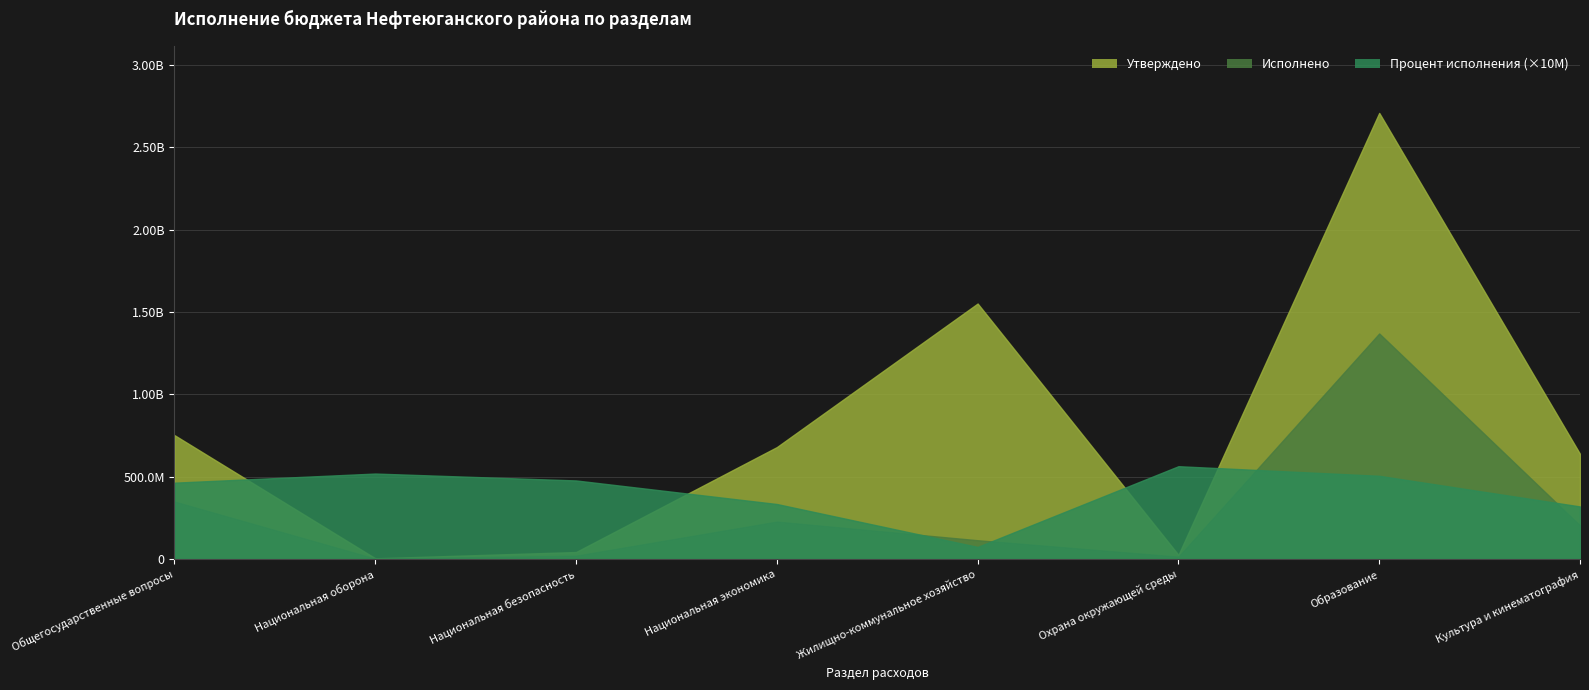

At which label does Исполнено reach its peak?

Образование